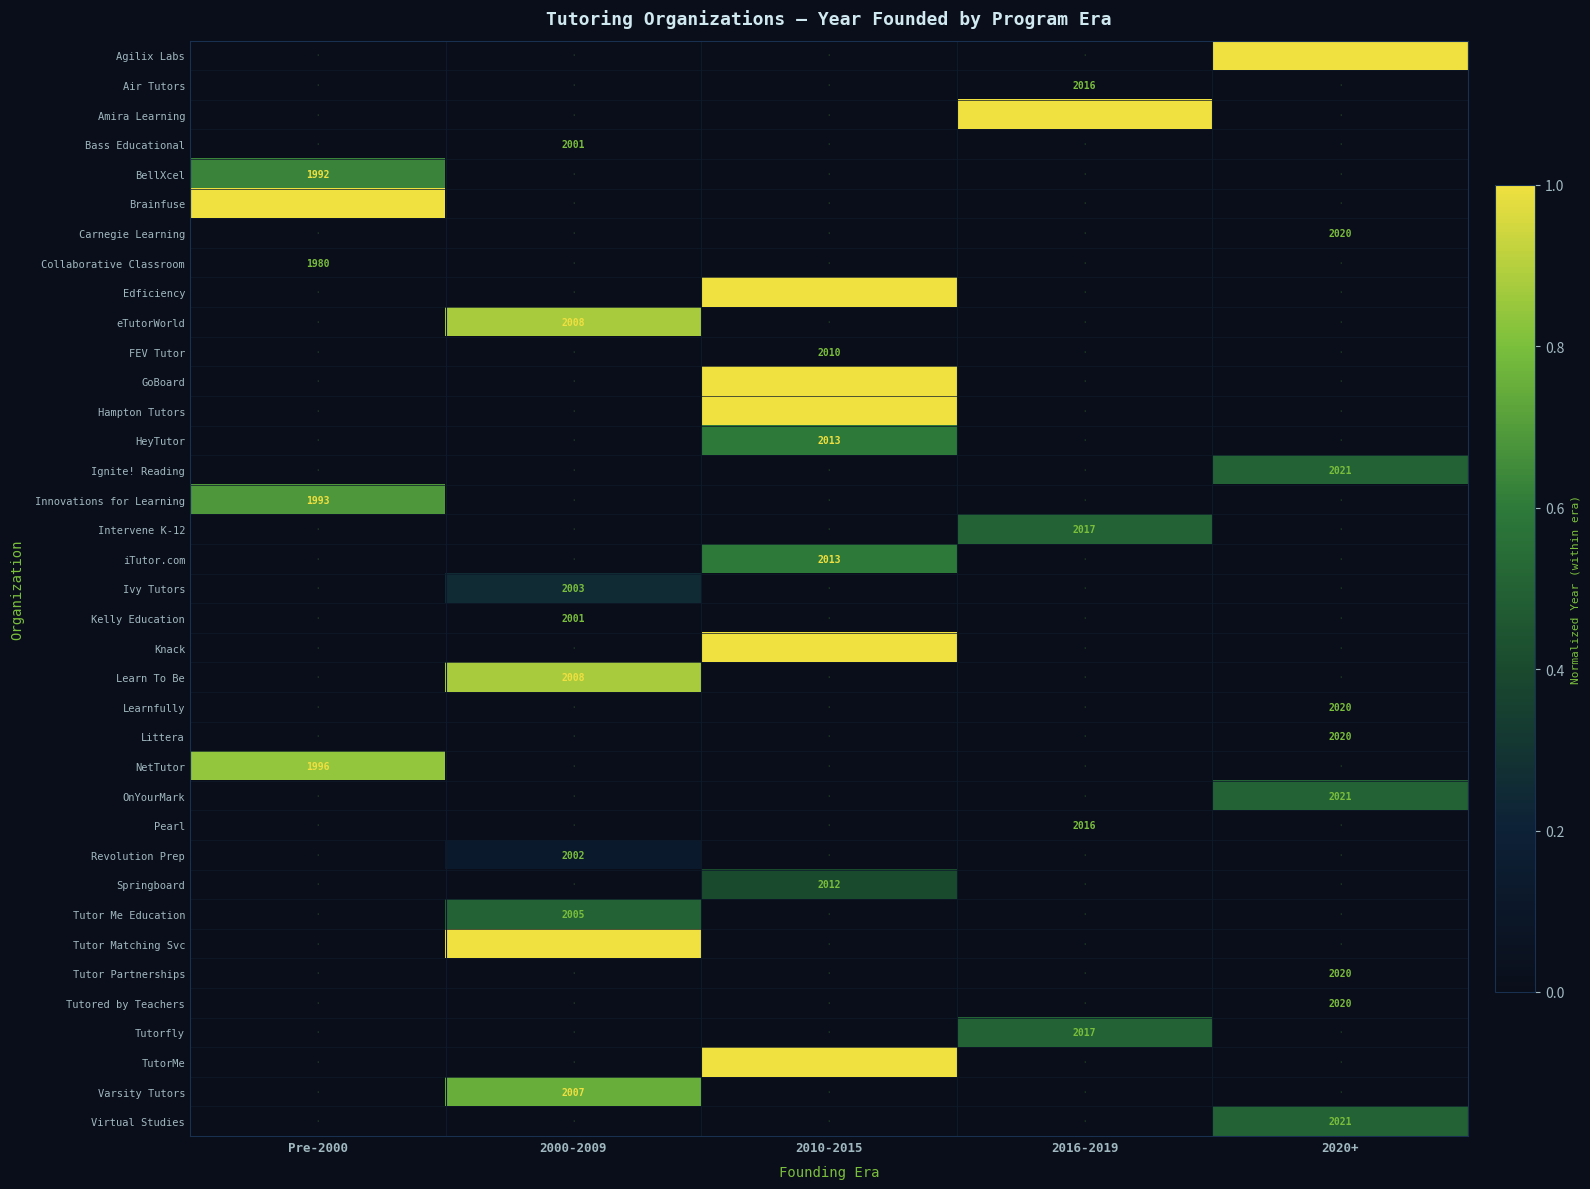

What is the spread (max minus min) of values at 2020+?

1.0